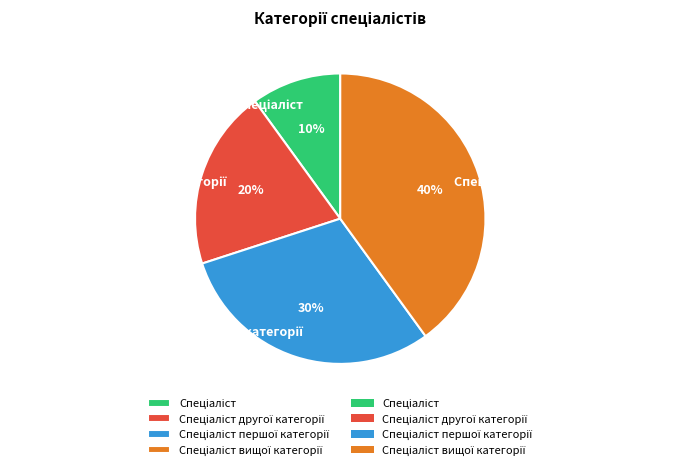

Is there any slice that represents more than half of the pie?

No